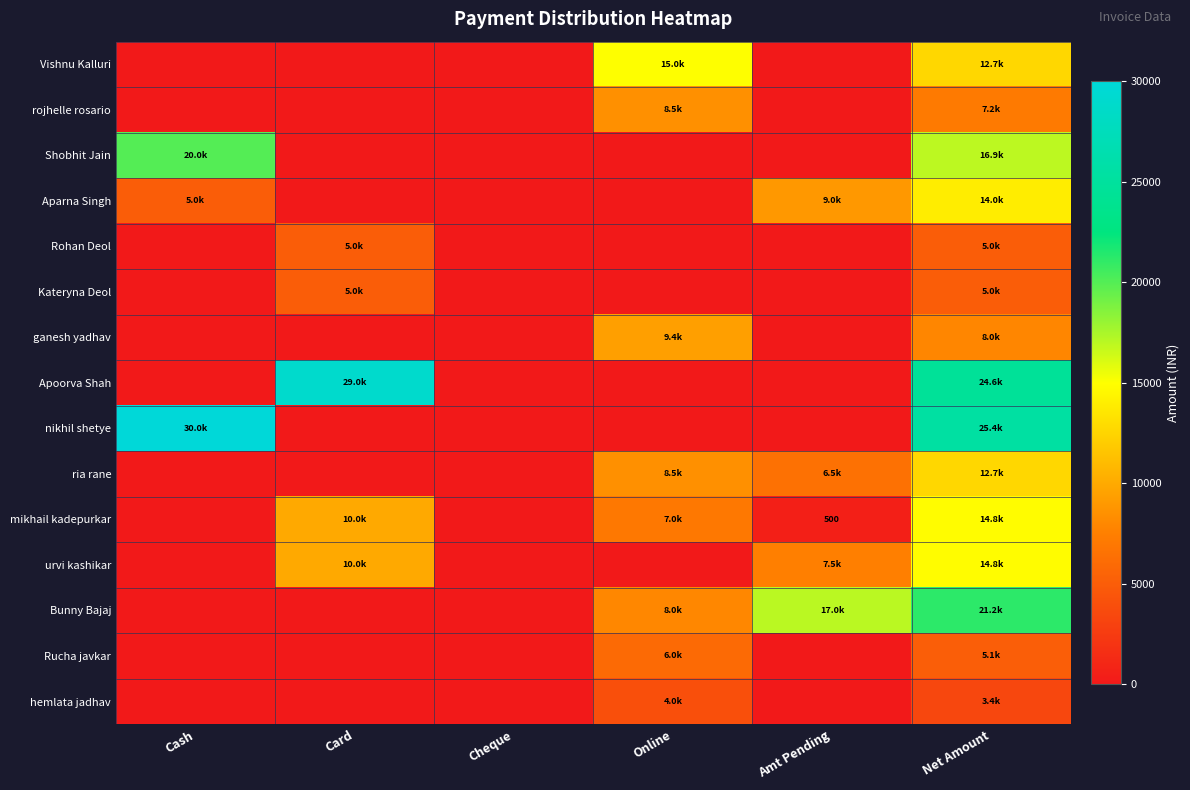

At how many categories does at least one series exceed 12307?

5